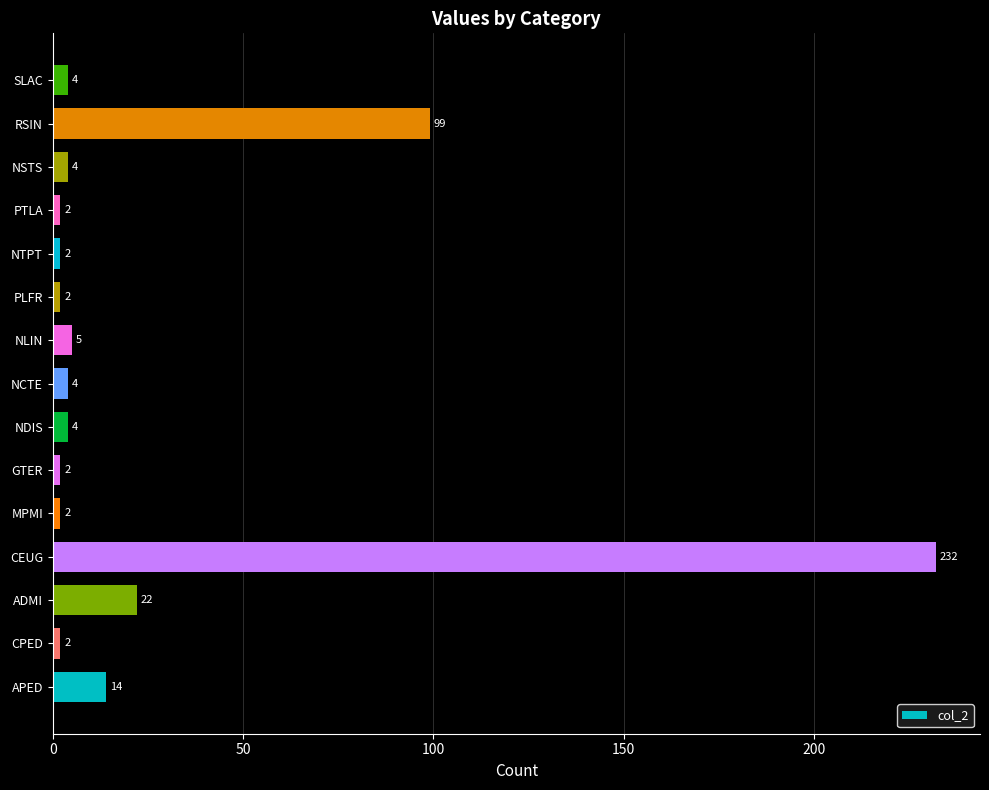

At which label is the value closest to 117?

RSIN